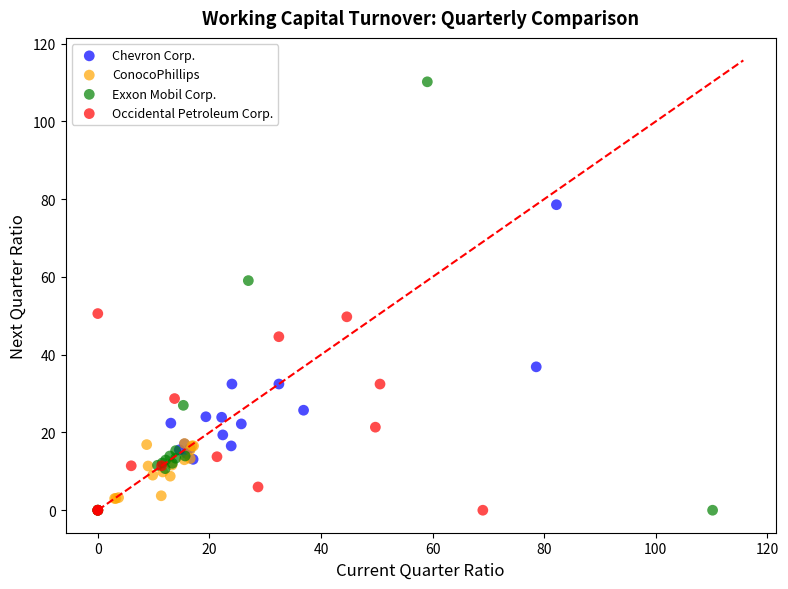

Which series has the widest spread of Y values?

Exxon Mobil Corp.